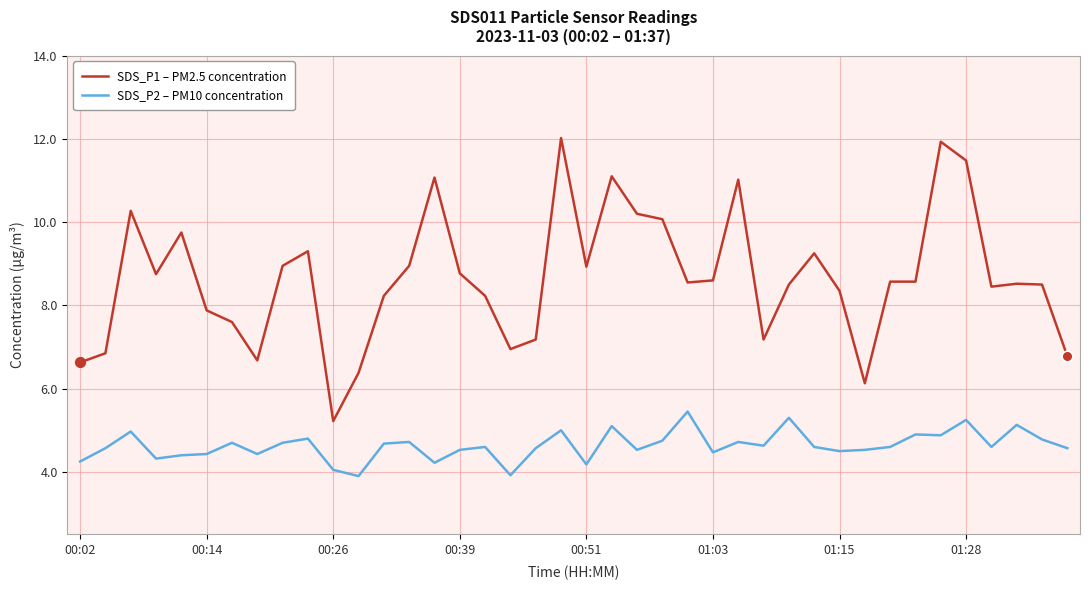

What are all the series names shown in the legend?

SDS_P1 – PM2.5 concentration, SDS_P2 – PM10 concentration